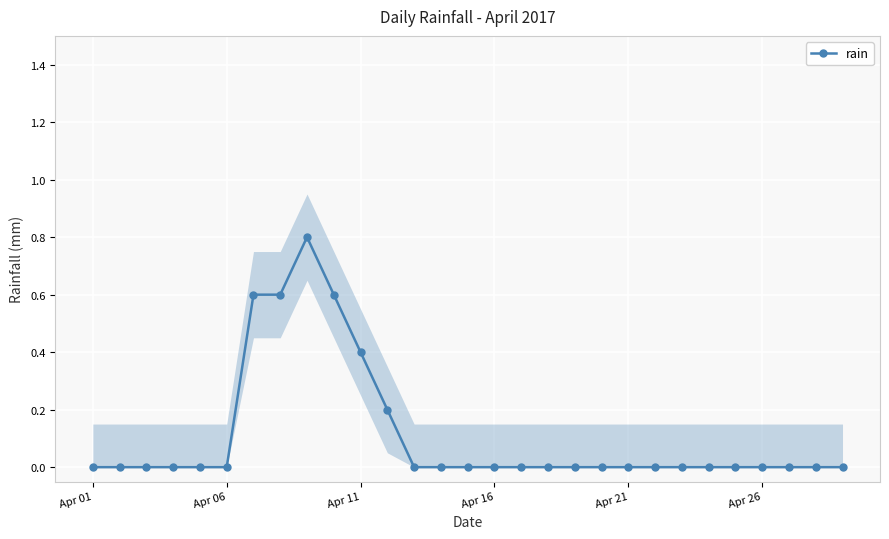

True or false: the data has more than 1 interior local peaks.

False